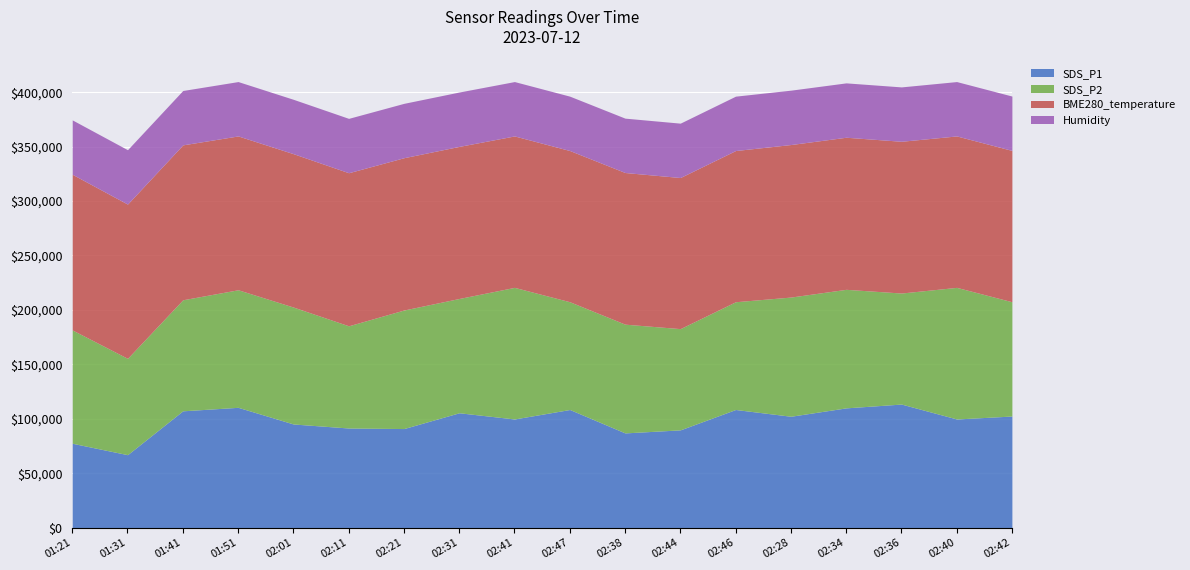

At which label is SDS_P1 closest to 9?

02:44